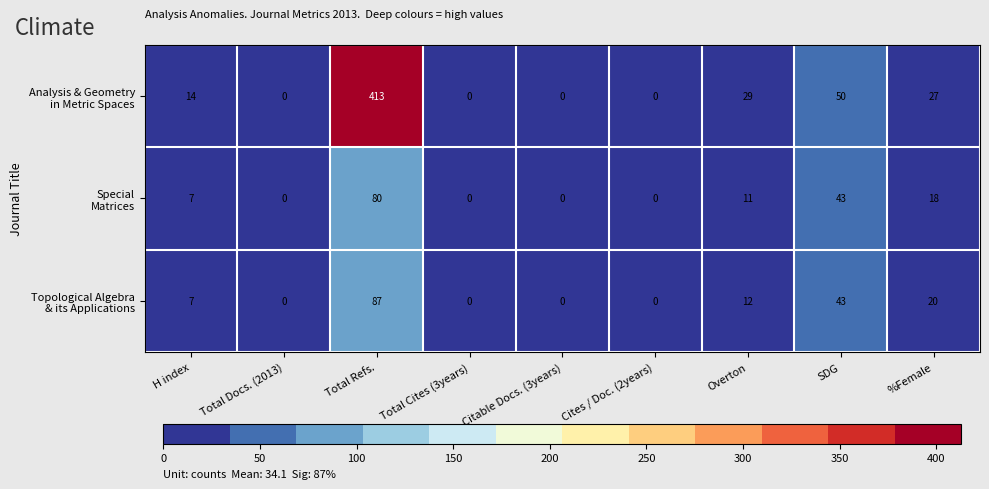

What is the difference between the highest and lowest values at Total Refs.?

333